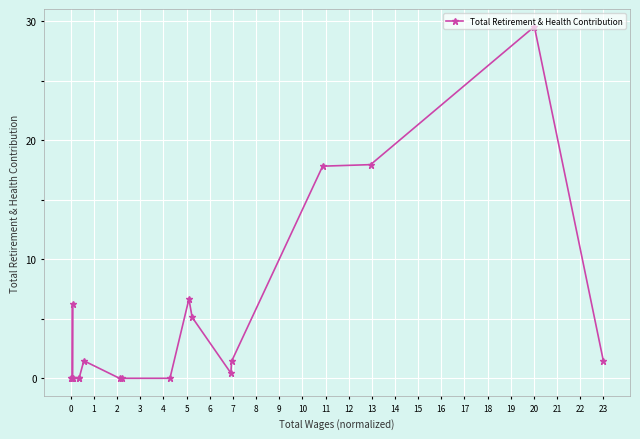

Is this an area chart (filled region under the line)?

No